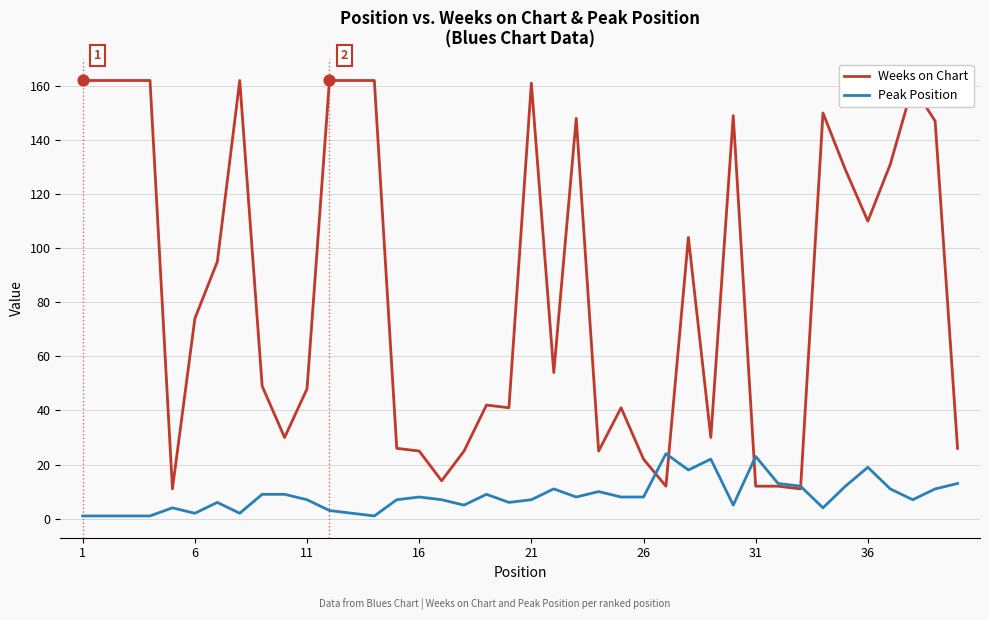

Which series has the largest range (max minus min)?

Weeks on Chart